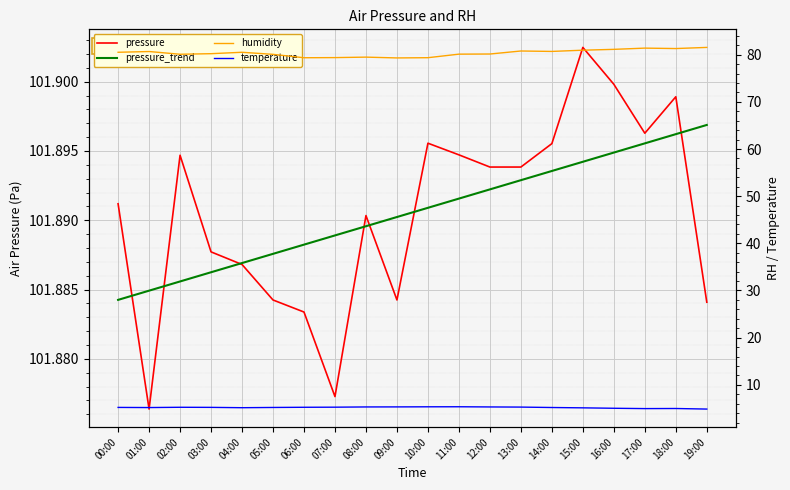

What is the approximate value of pressure_trend at 08:00?

101.9